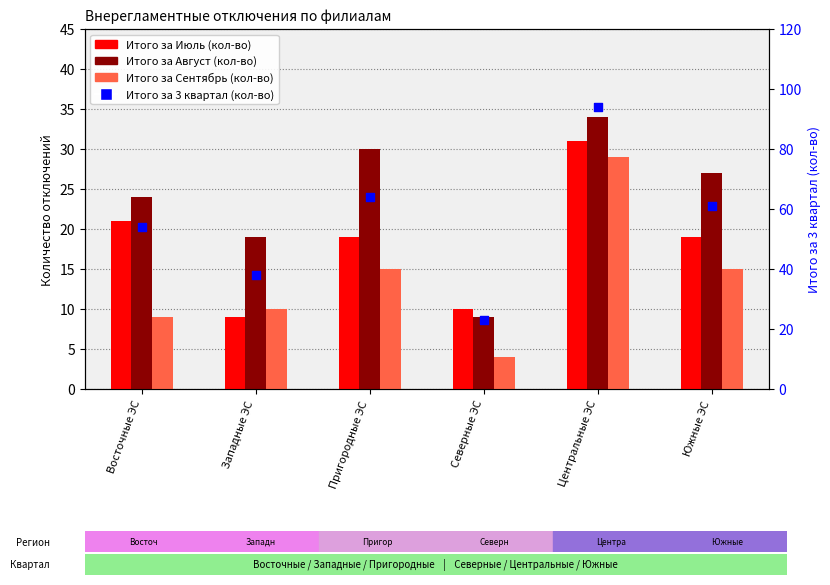

At how many categories does at least one series exceed 36?

5